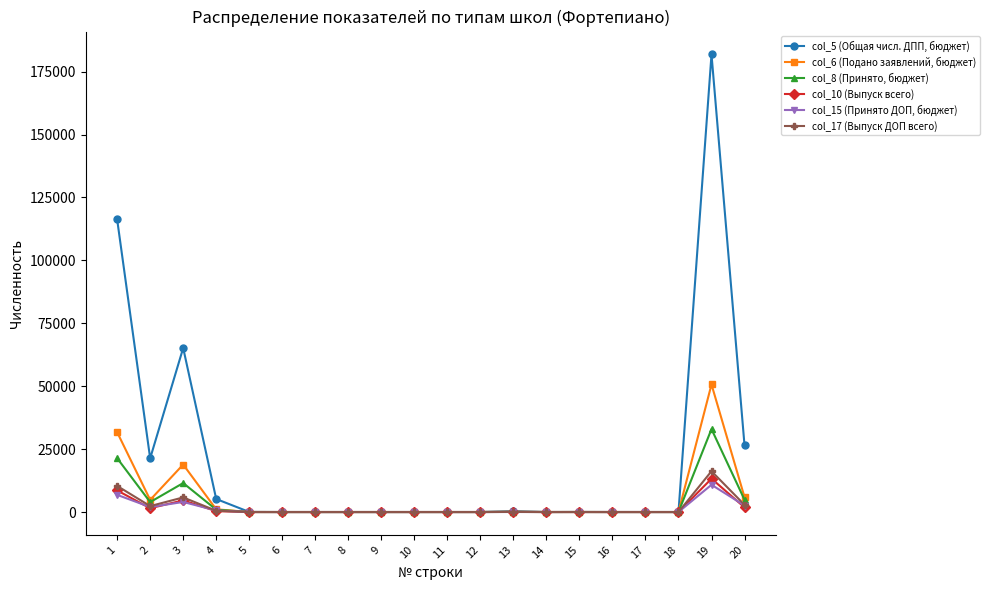

The value of col_5 (Общая числ. ДПП, бюджет) at 19 is 181830. True or false?

True